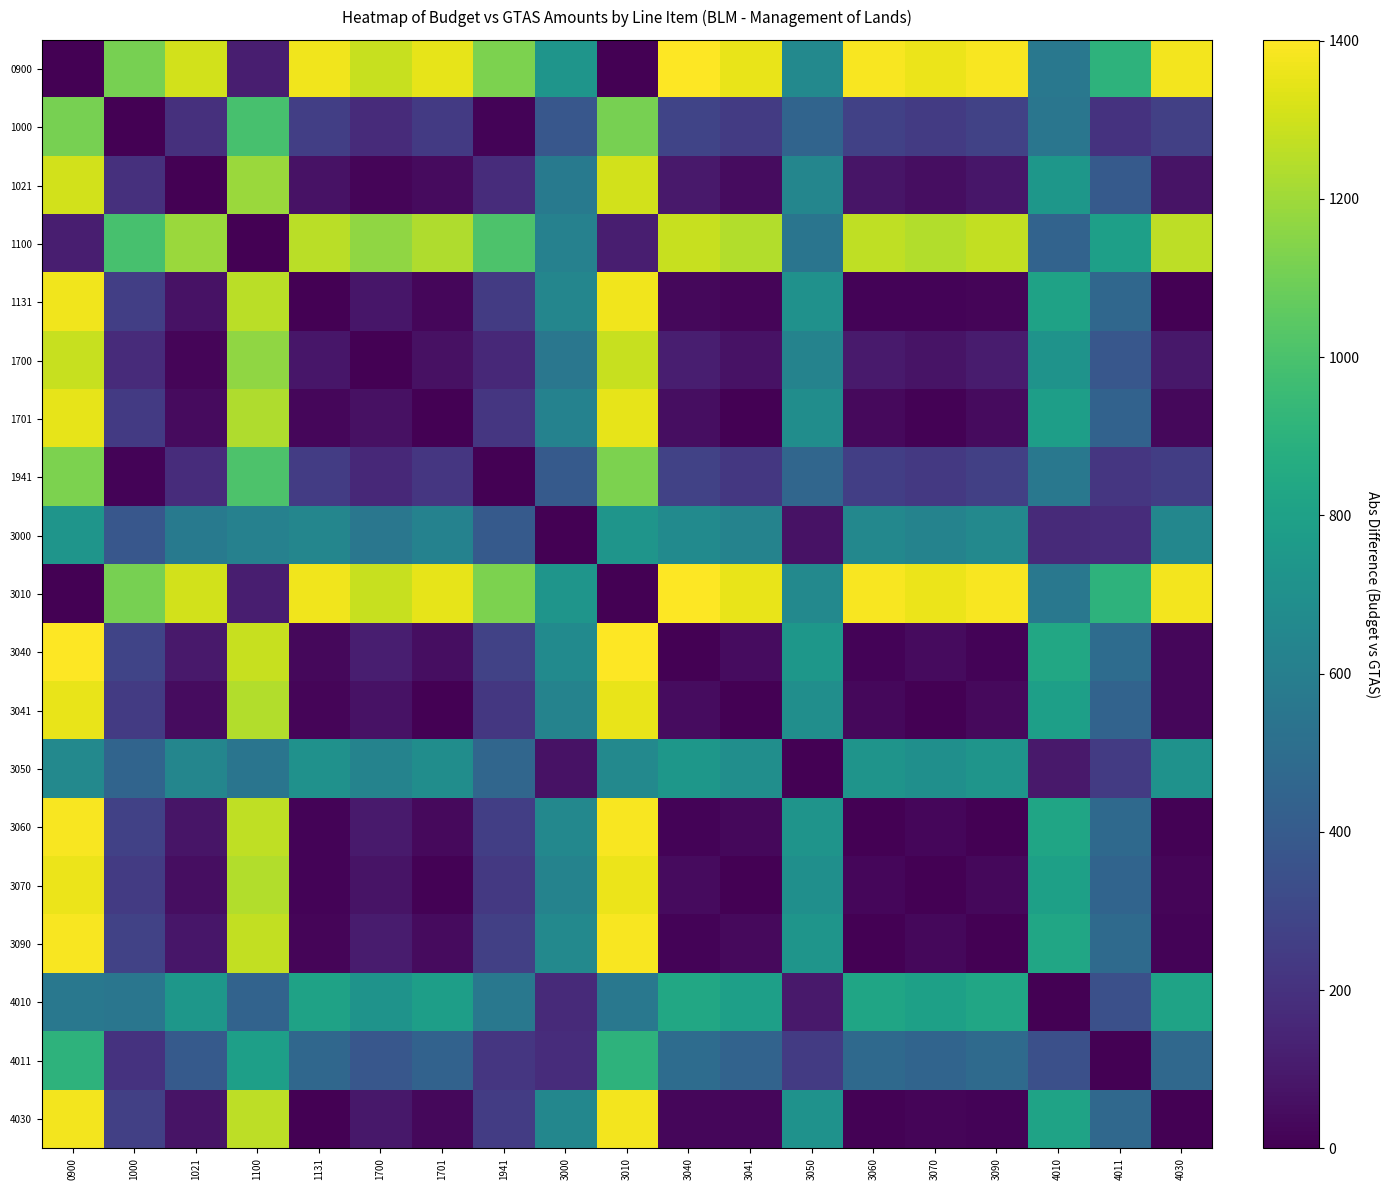

At which category is the sum across all series the highest?

0900